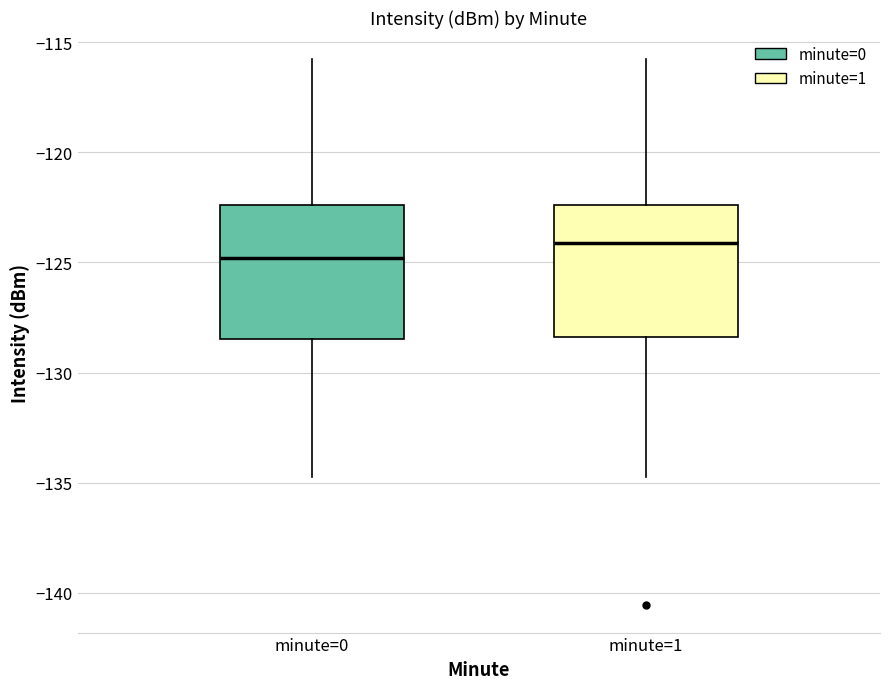

Which box has the lowest median line?

minute=0